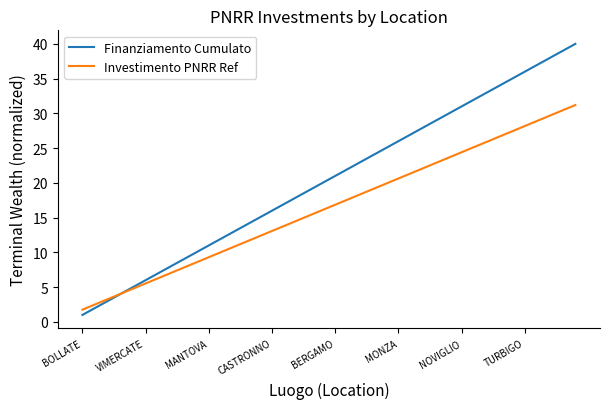

What is the difference between the second highest and second lowest values in the Investimento PNRR Ref series?

27.9